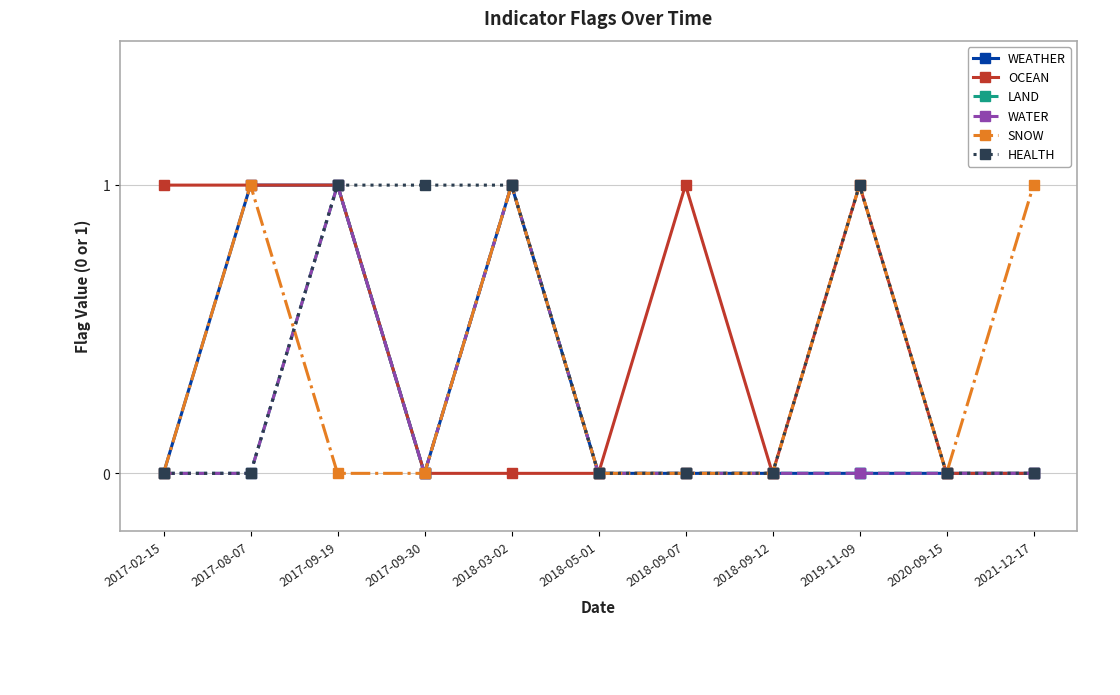

Is this an area chart (filled region under the line)?

No